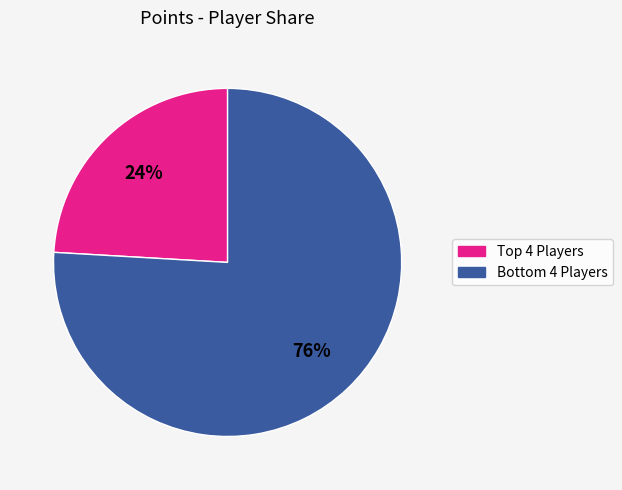

To the nearest percent, what is the difference between the largest and smallest slice percentages?

52%